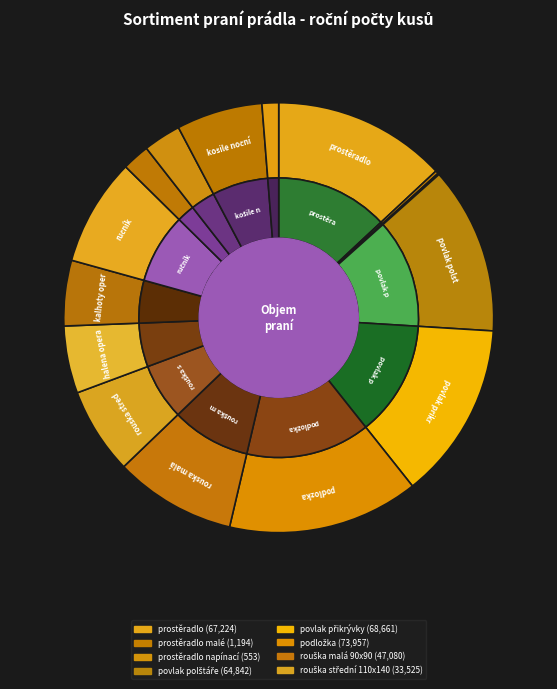

What is the largest slice in the pie chart?

podložka